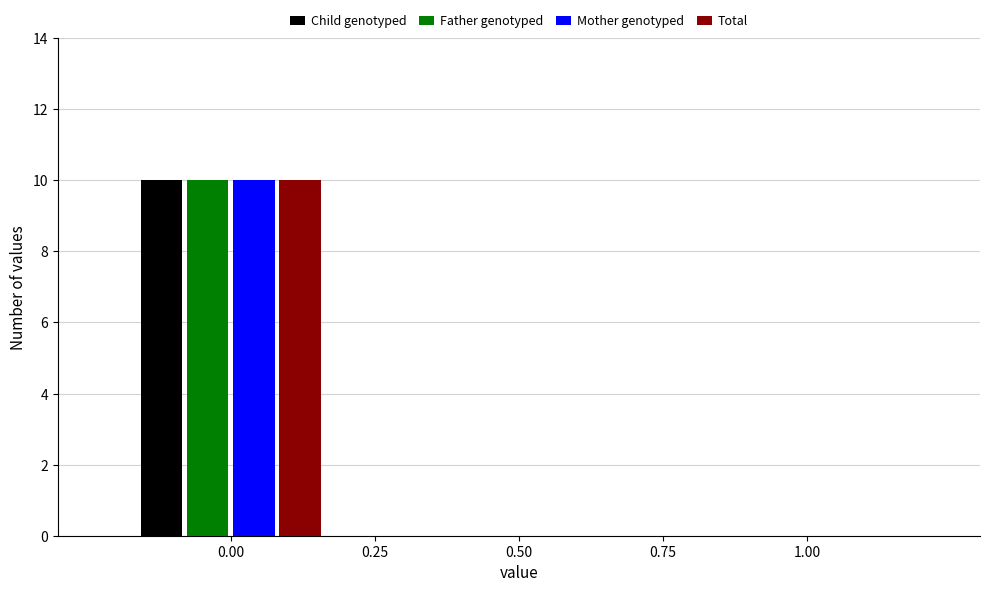

What is the sum of all Child genotyped values?

10